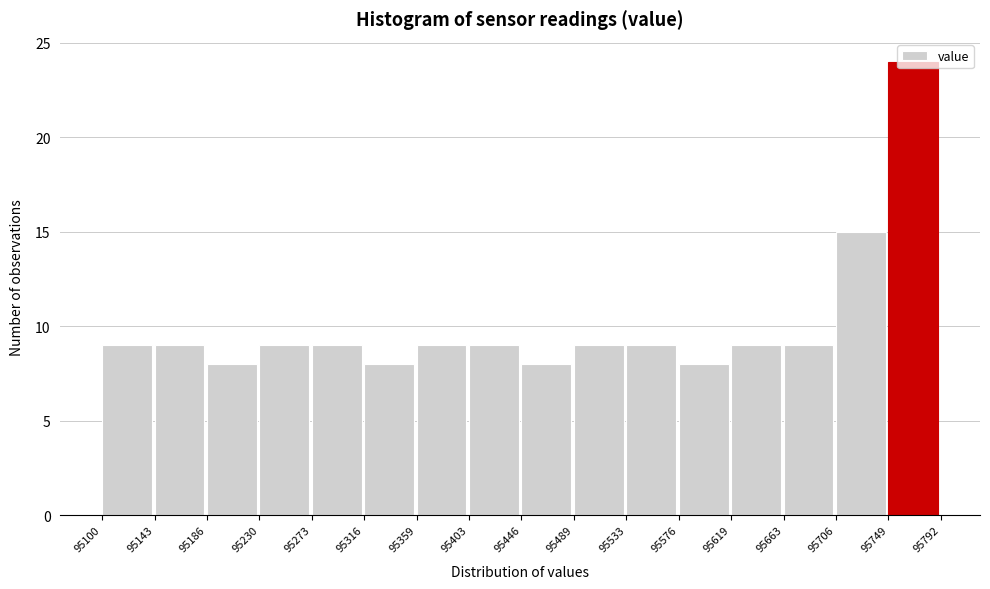

Reading left to right, list every bar in this chart as the range it spans on the x-axis followed by its height. The values are not printed on the chart, so give them approximately, as read against the axis.

95100 to 95143: 9
95143 to 95186: 9
95186 to 95230: 8
95230 to 95273: 9
95273 to 95316: 9
95316 to 95359: 8
95359 to 95403: 9
95403 to 95446: 9
95446 to 95489: 8
95489 to 95533: 9
95533 to 95576: 9
95576 to 95619: 8
95619 to 95663: 9
95663 to 95706: 9
95706 to 95749: 15
95749 to 95792: 24